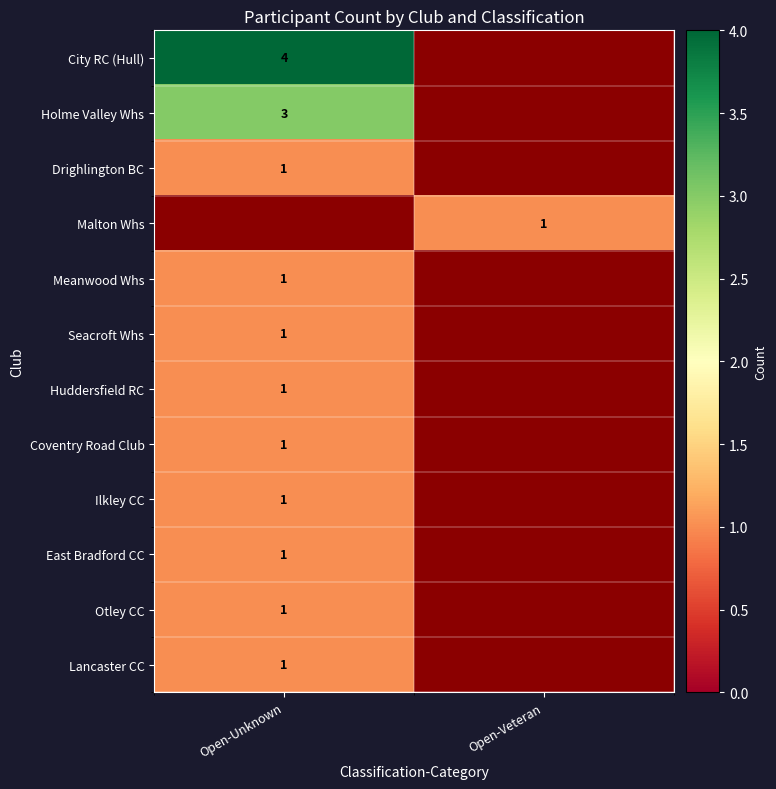

The City RC (Hull) series shows 2 at Open-Unknown. True or false?

False